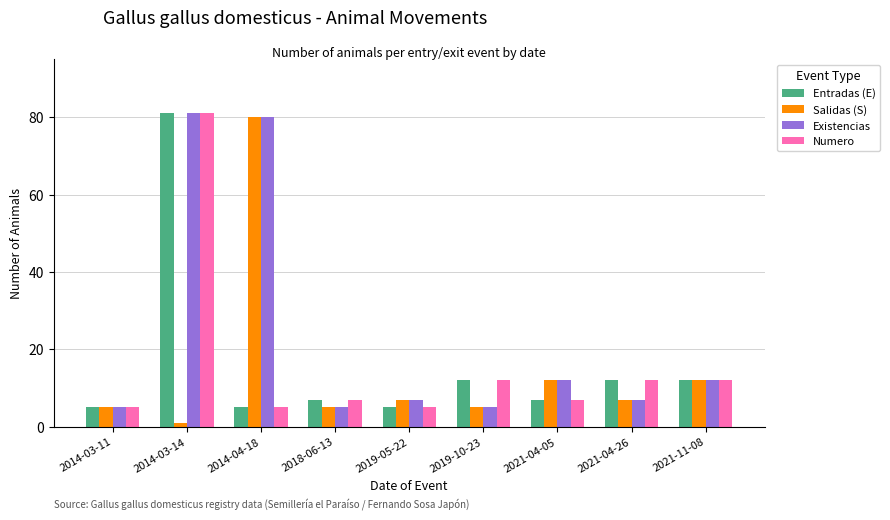

At which category does the chart reach its minimum across all series?

2014-03-14